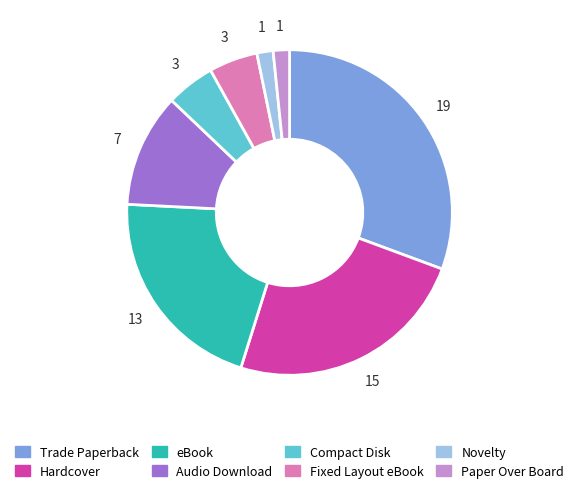

Combined, do Fixed Layout eBook and Novelty account for over 50%?

No